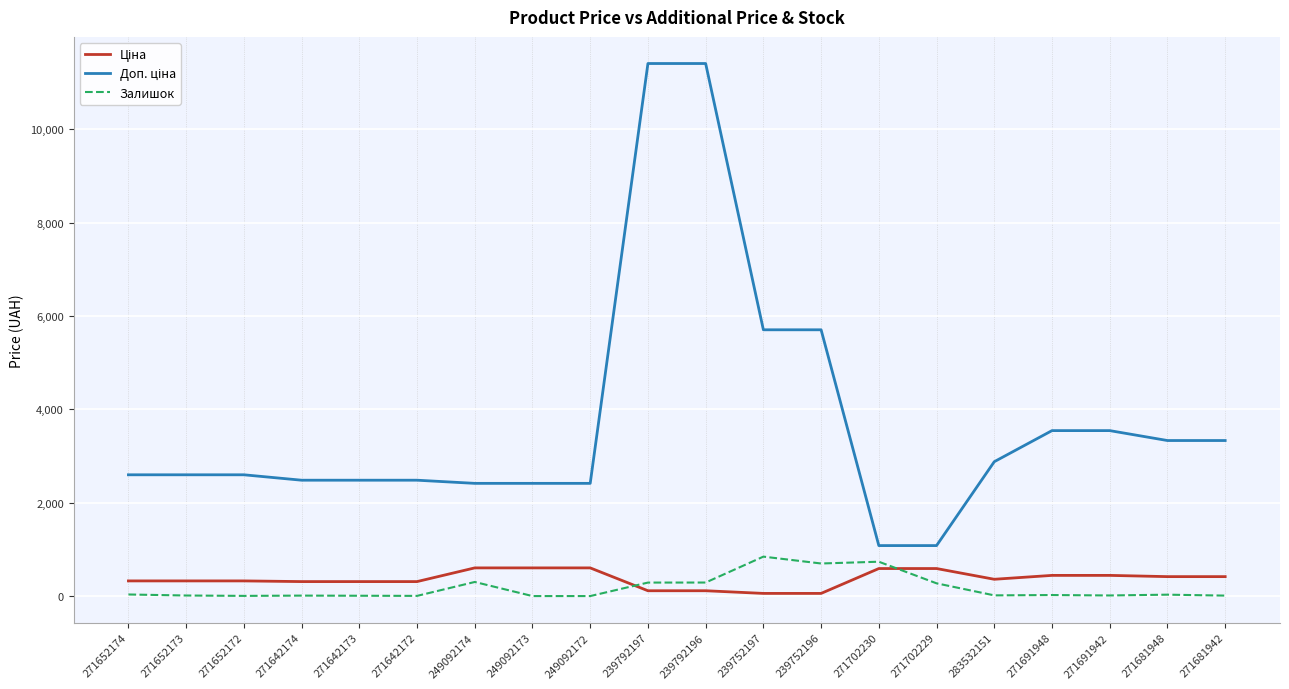

What is the sum of all Залишок values?

3594.0